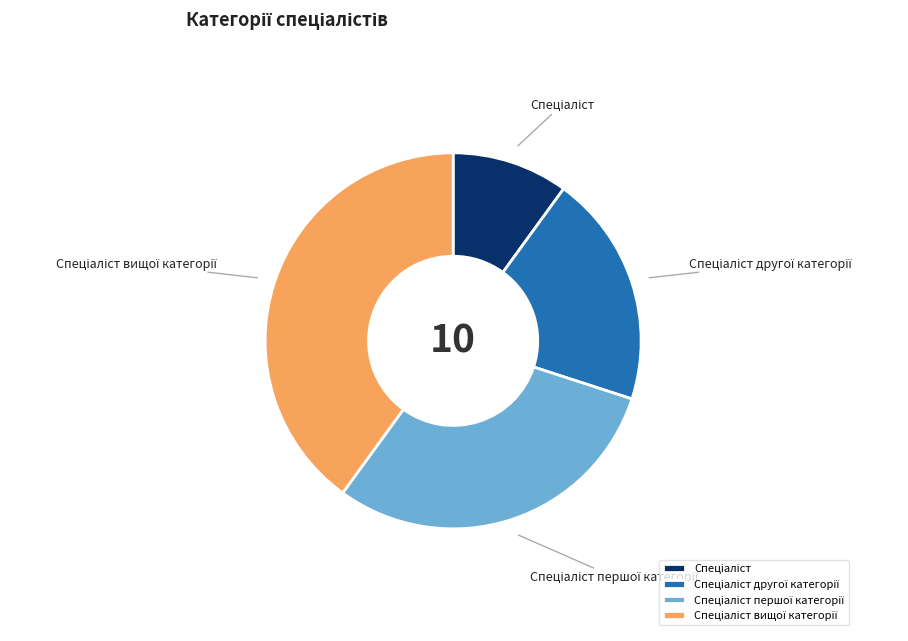

Does any single category account for the majority?

No